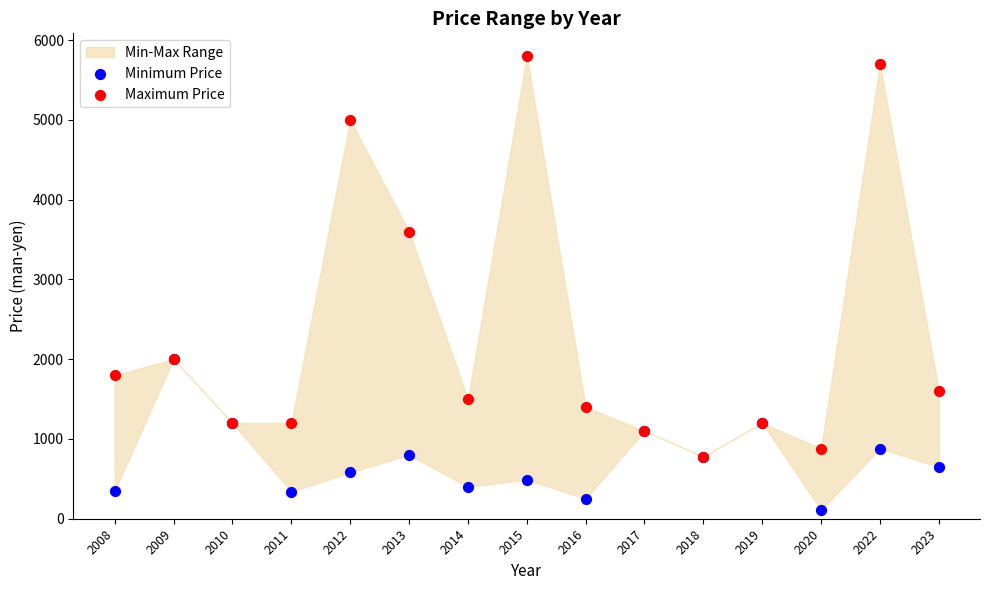

In the Maximum Price series, what Y value is closest to 3290?

3600